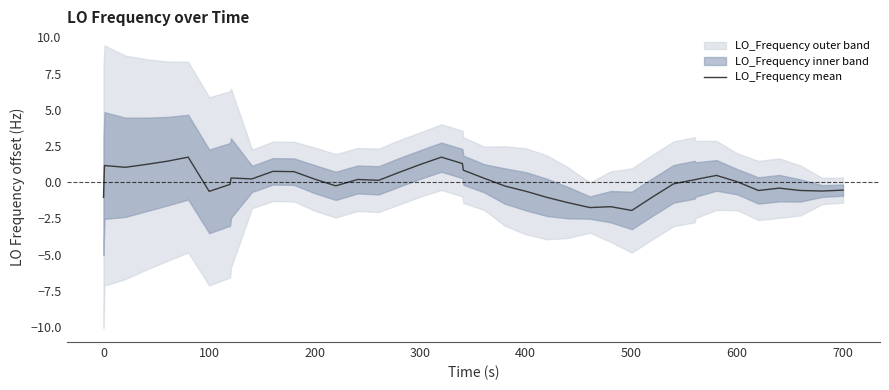

What is the minimum value for LO_Frequency mean?

-1.9